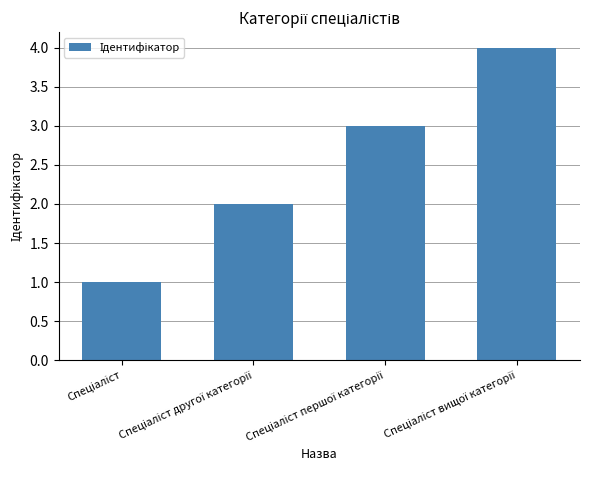

What is the maximum value shown in the chart?

4